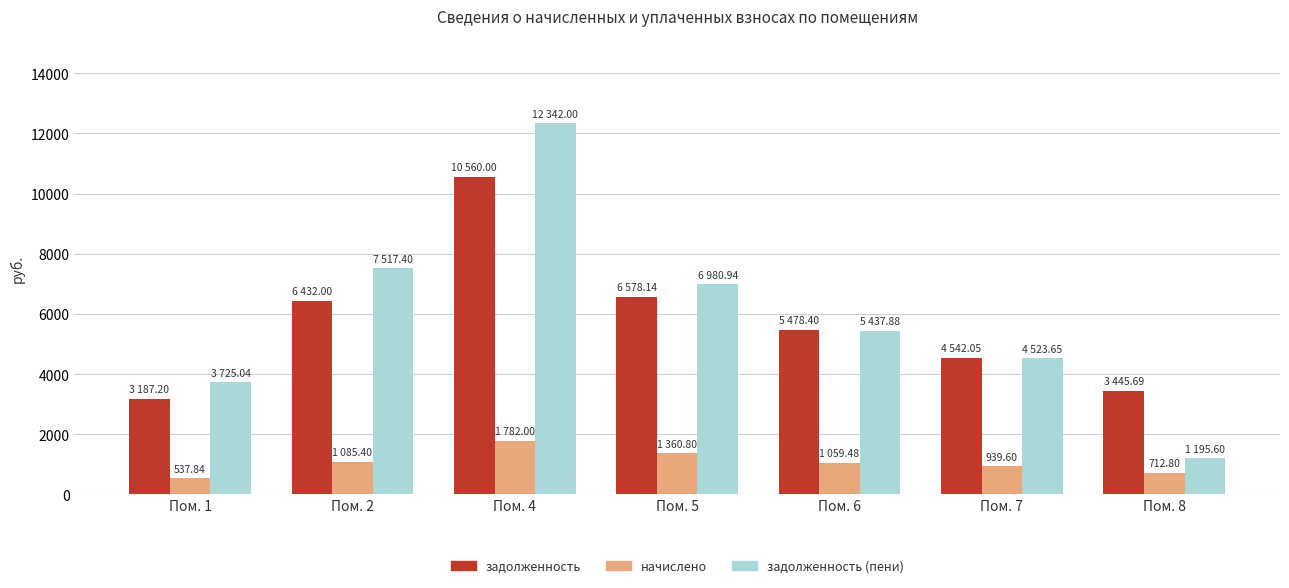

Are the bars grouped side by side (vs. stacked)?

Yes